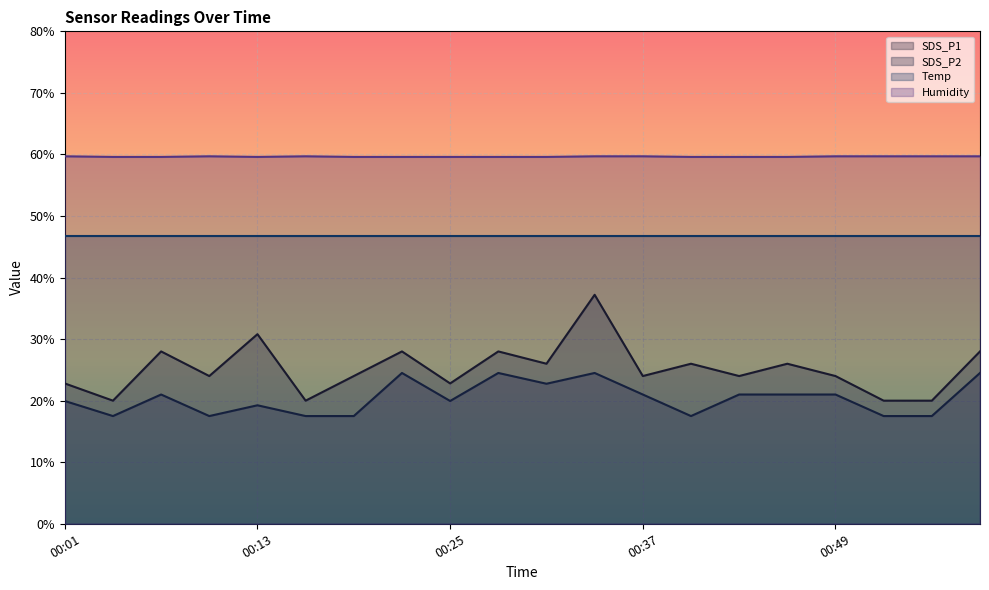

True or false: Humidity and SDS_P1 cross at least once.

False